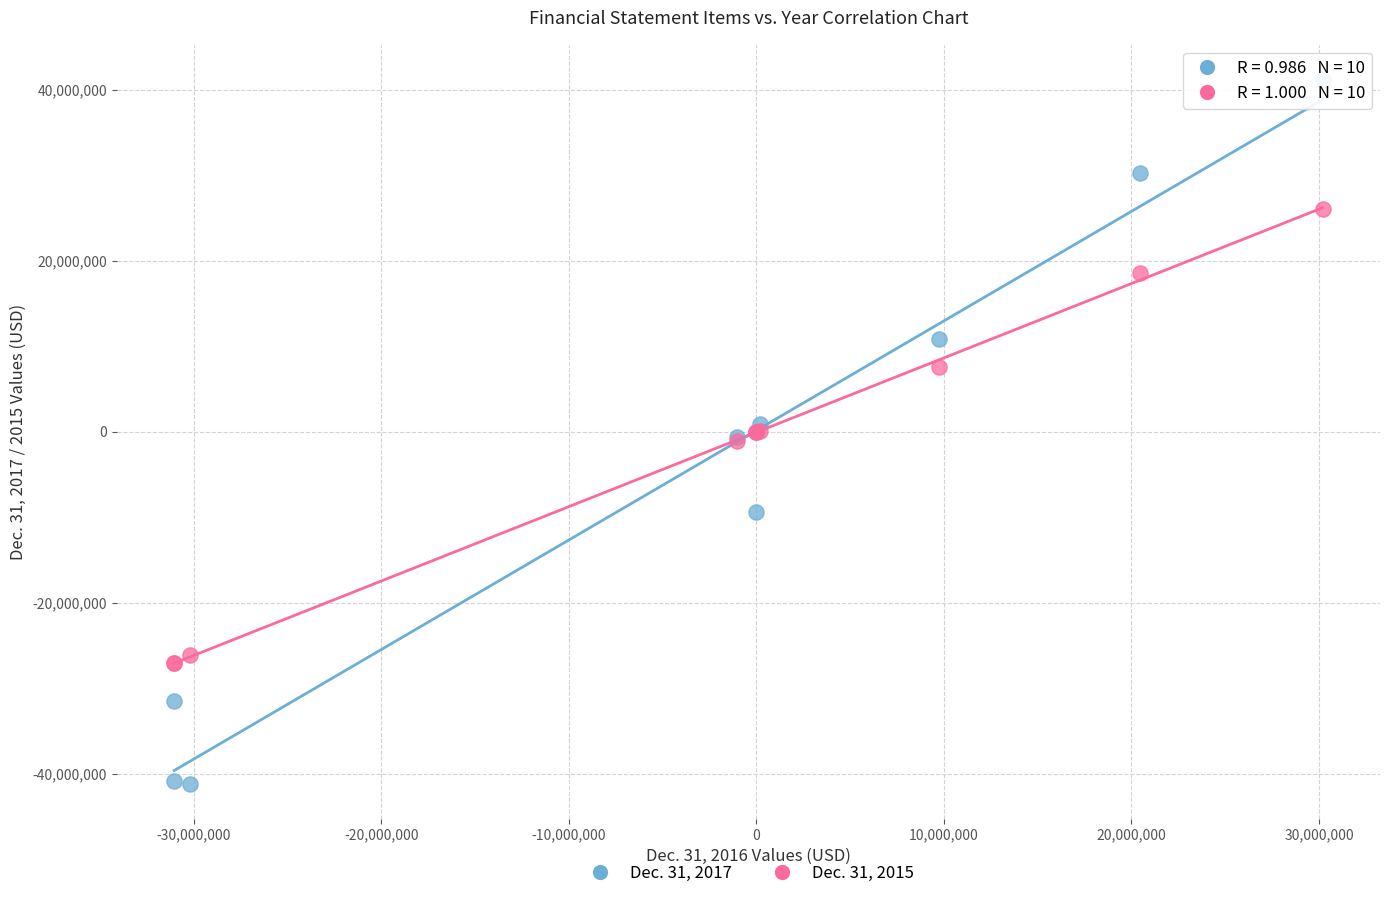

What is the X range (max minus min) for the scatter plot?

61236068